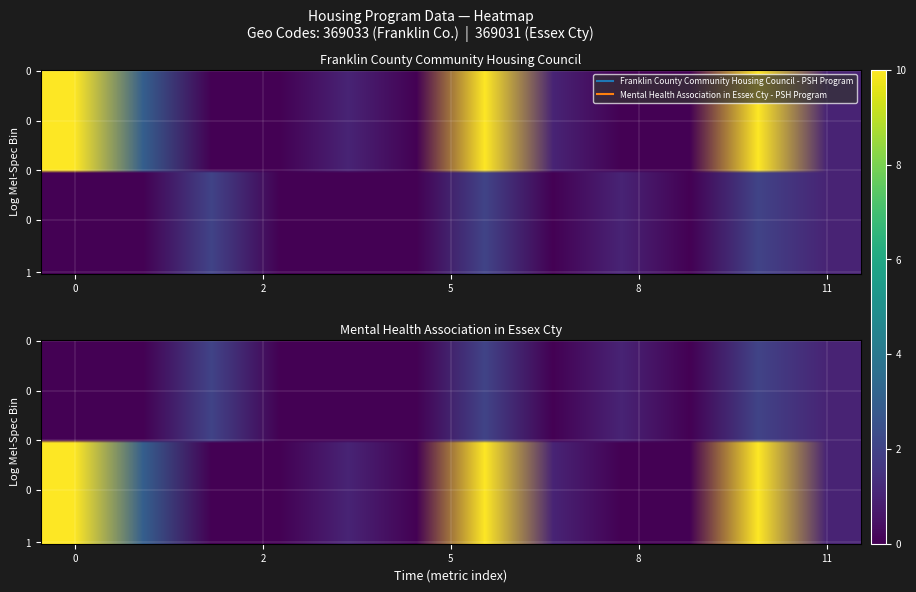

What is the average value of the Mental Health Association in Essex Cty - PSH Program series?

1